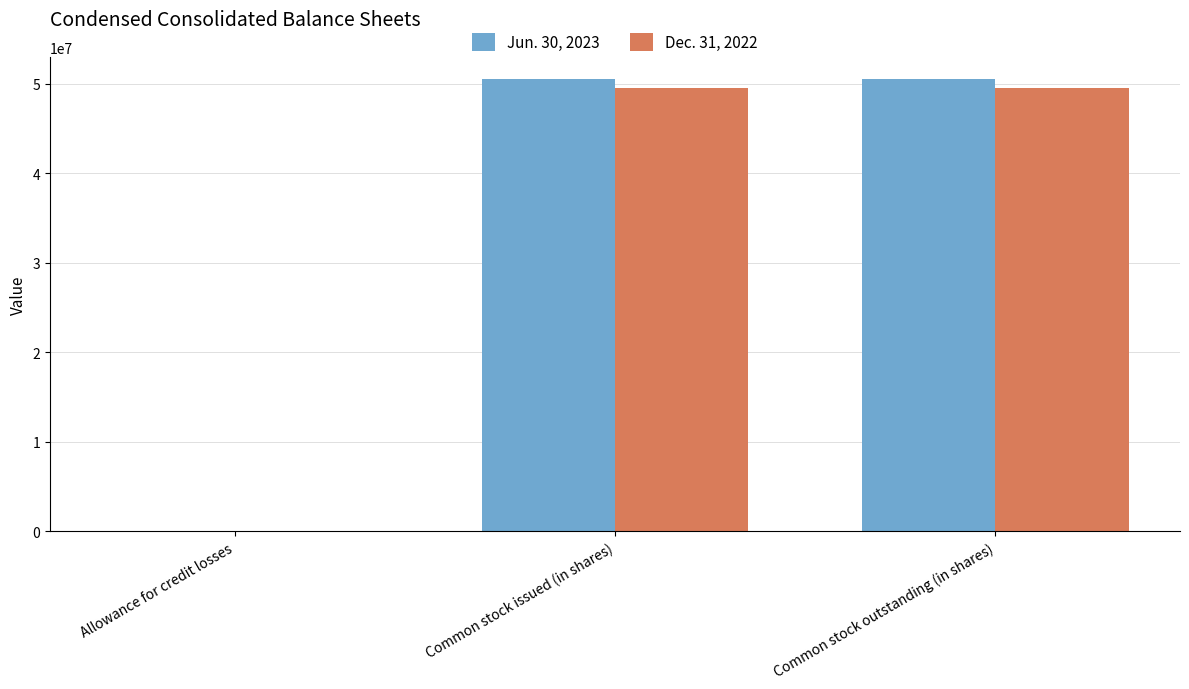

What is the total value across all series at Common stock issued (in shares)?

100007984